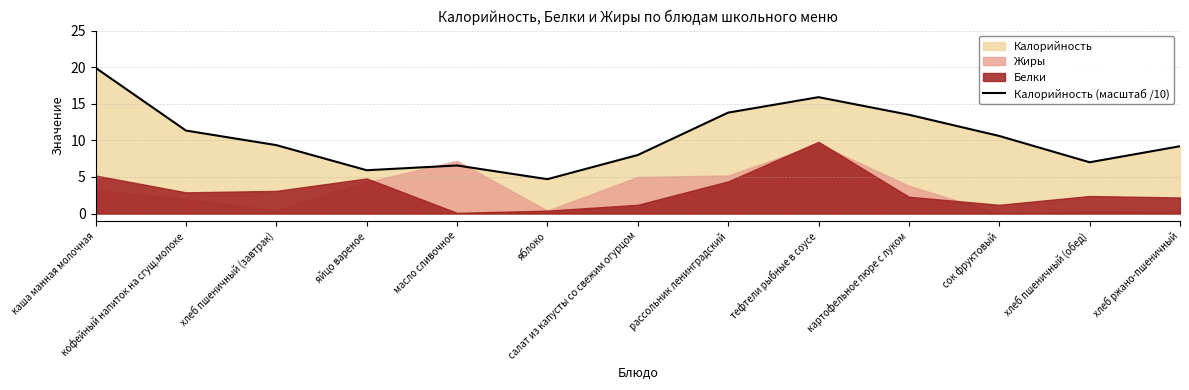

Rank the categories by value from highest to lowest.

каша манная молочная, тефтели рыбные в соусе, рассольник ленинградский, картофельное пюре с луком, кофейный напиток на сгущ.молоке, сок фруктовый, хлеб пшеничный (завтрак), хлеб ржано-пшеничный, салат из капусты со свежим огурцом, хлеб пшеничный (обед), масло сливочное, яйцо вареное, яблоко